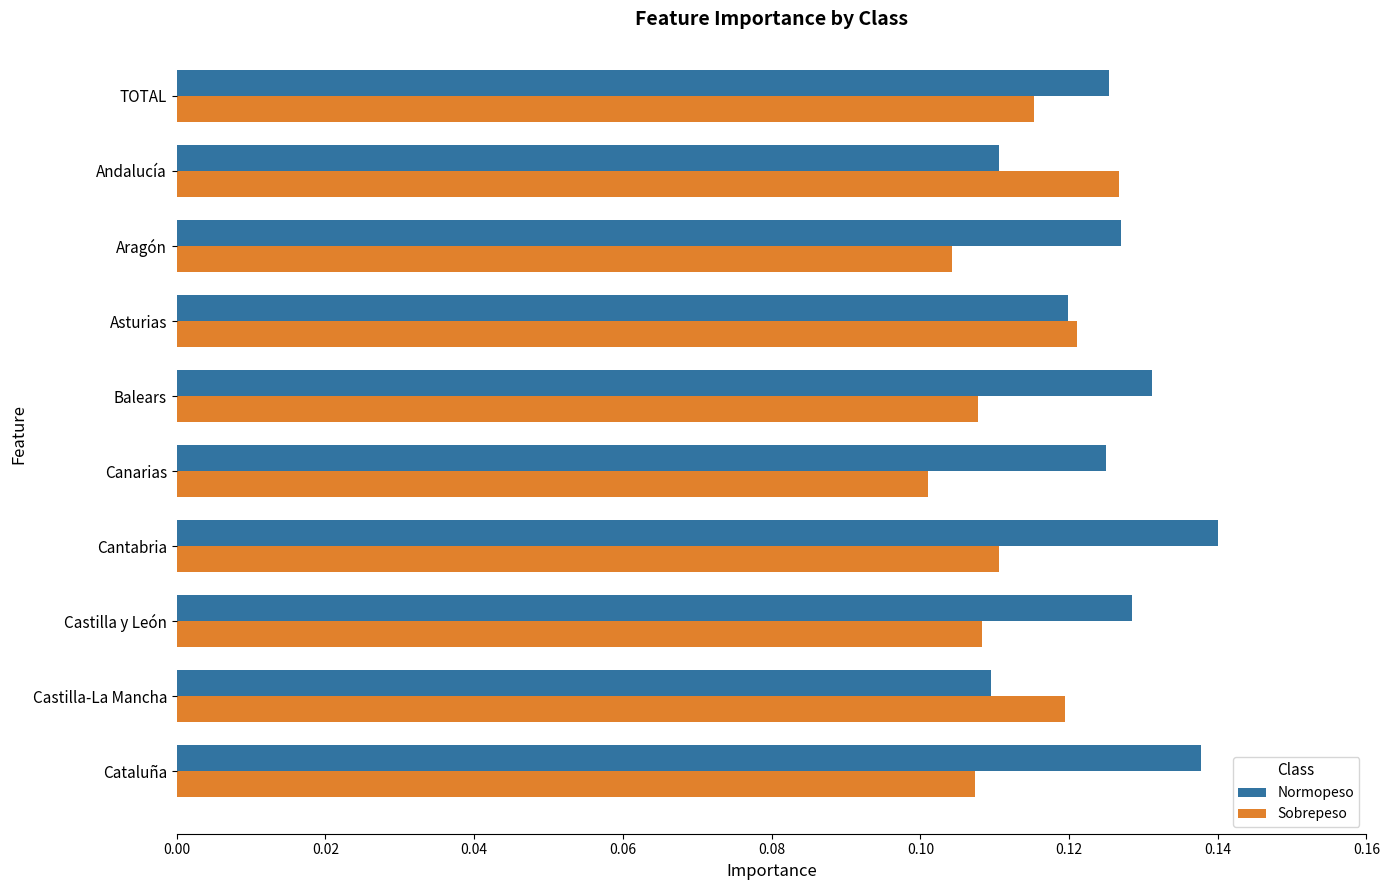

True or false: Sobrepeso has a value of 0.0 at Andalucía.

False